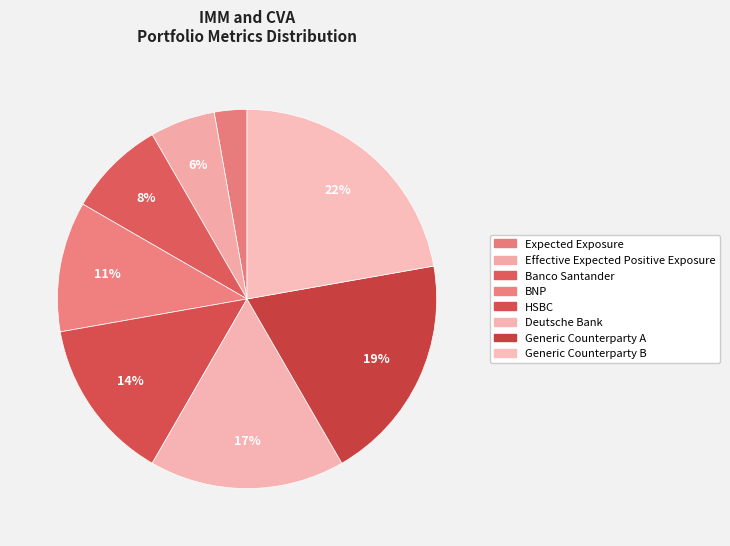

Is there a majority slice in this chart?

No